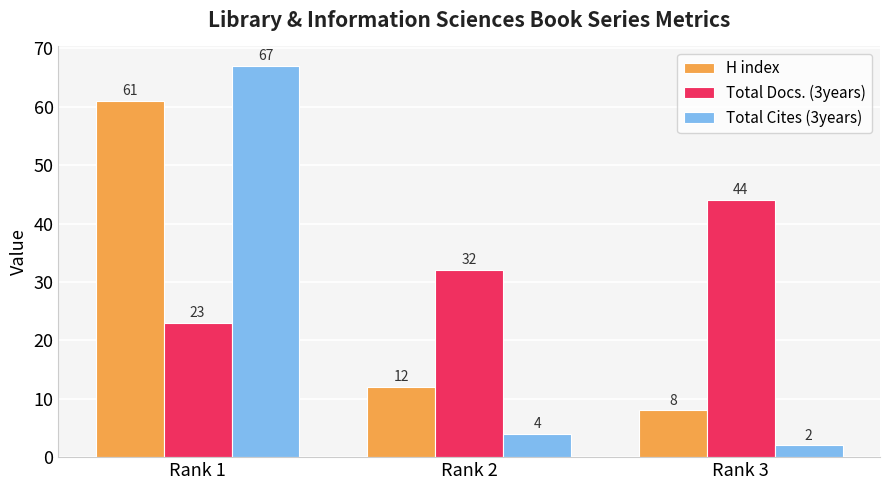

True or false: H index has a value of 5 at Rank 3.

False